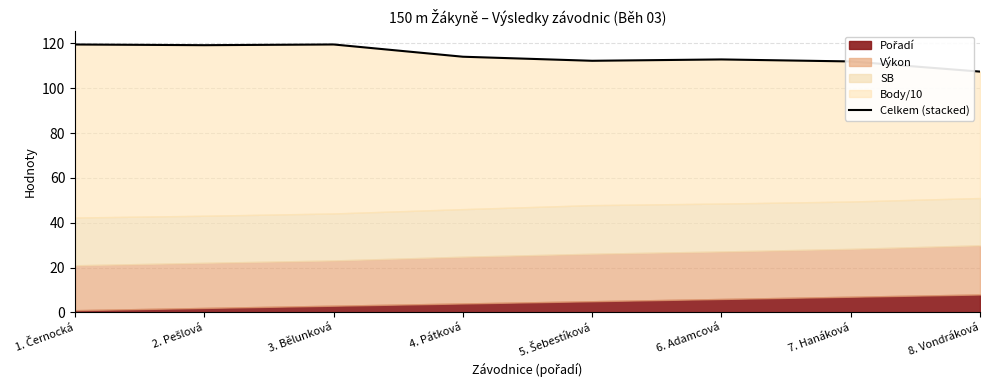

List the labels in order of value, largest first.

3. Bělunková, 1. Černocká, 2. Pešlová, 4. Pátková, 6. Adamcová, 5. Šebestíková, 7. Hanáková, 8. Vondráková